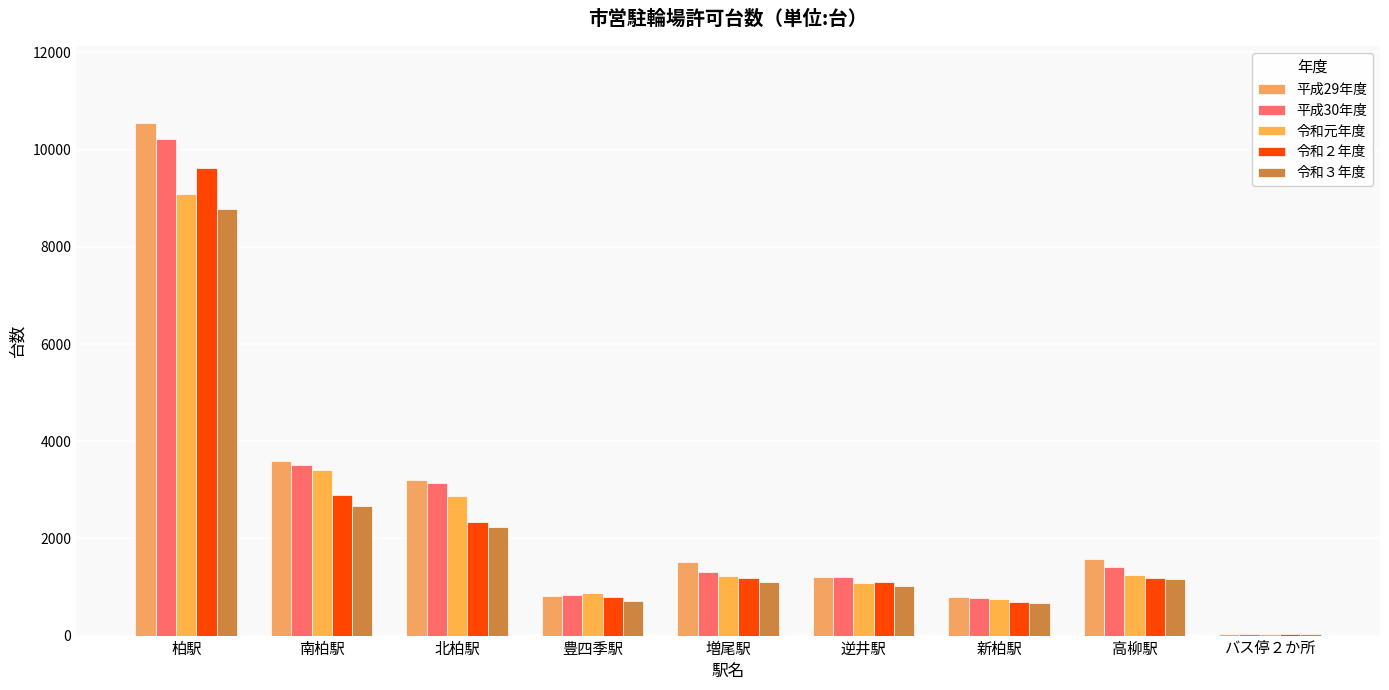

How many distinct data groups are displayed?

5